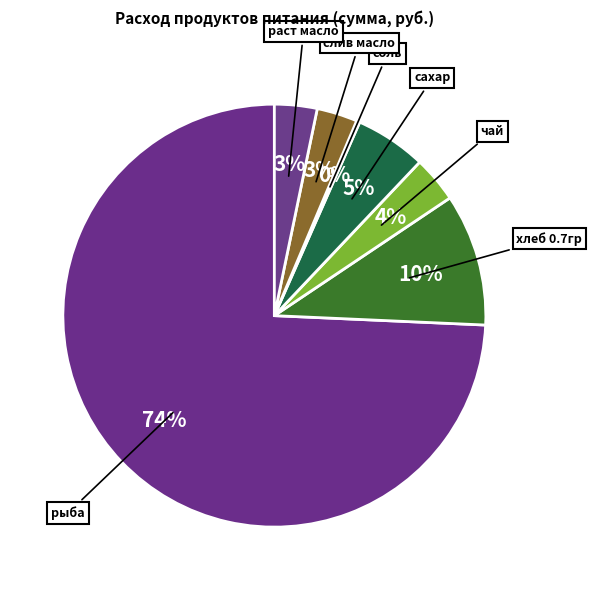

What is the largest slice in the pie chart?

рыба